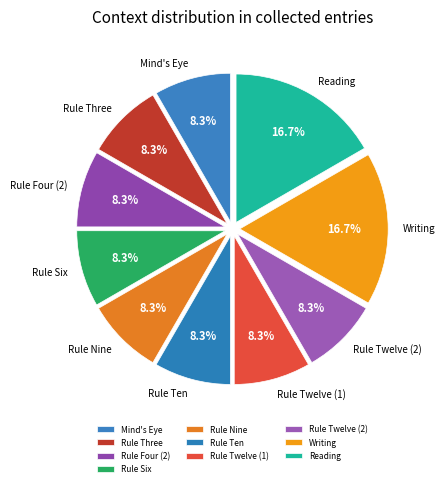

Is there a majority slice in this chart?

No